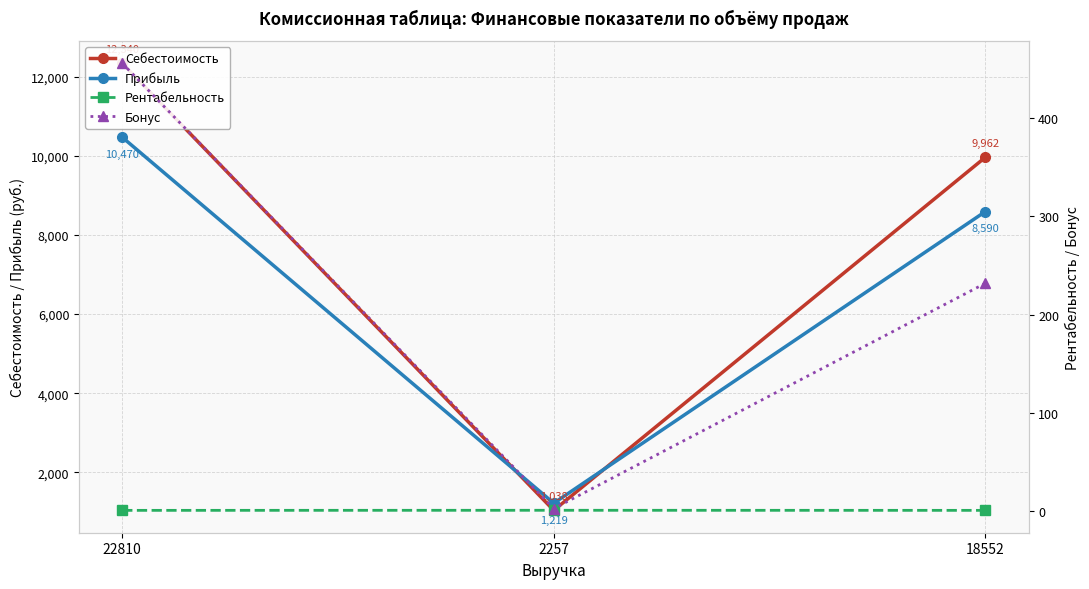

What is the label of the 1st point from the right?

18552